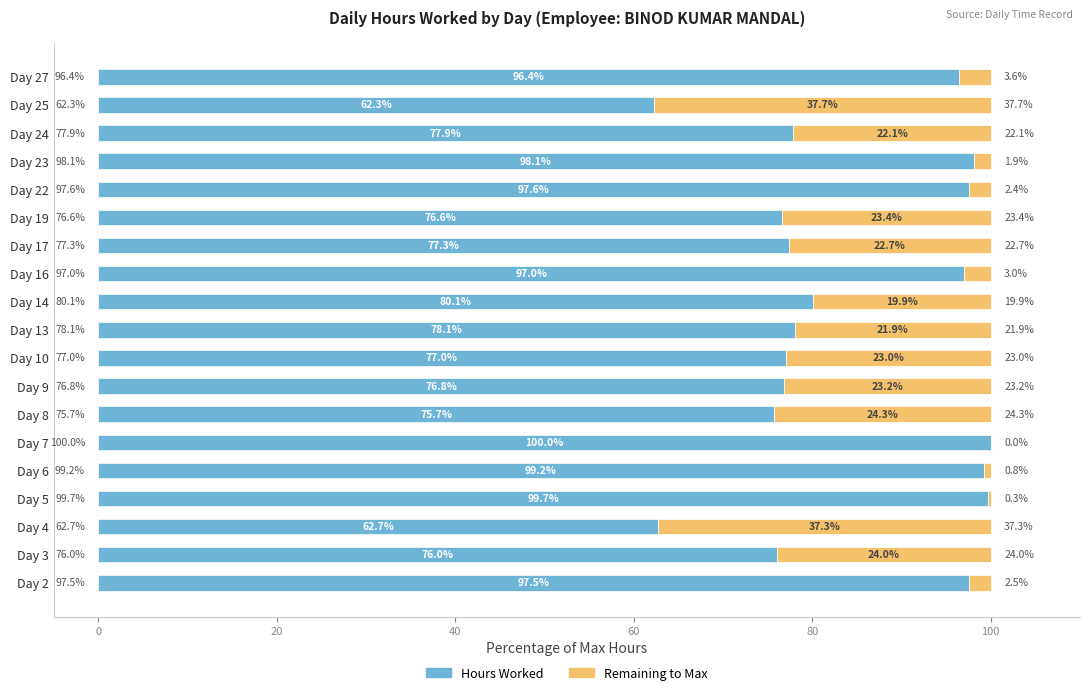

What is the total value across all series at Day 14?

100.0